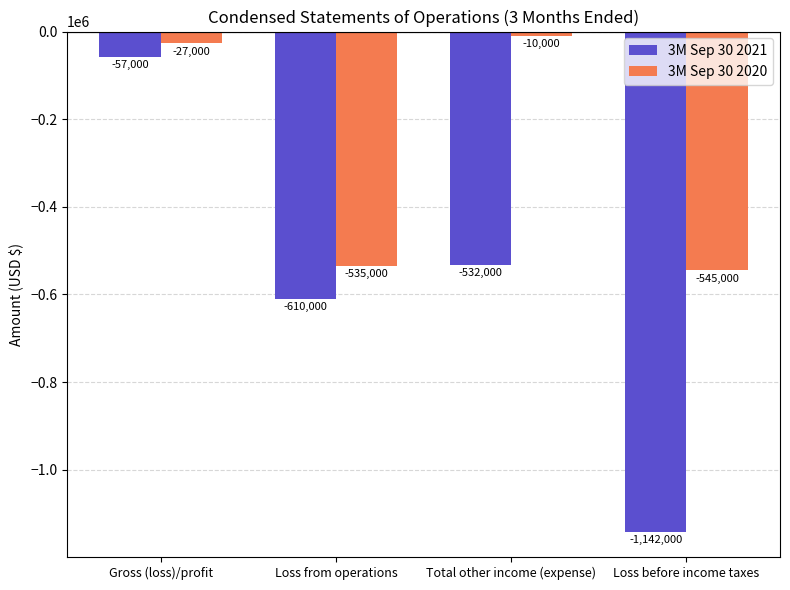

How many distinct data groups are displayed?

2